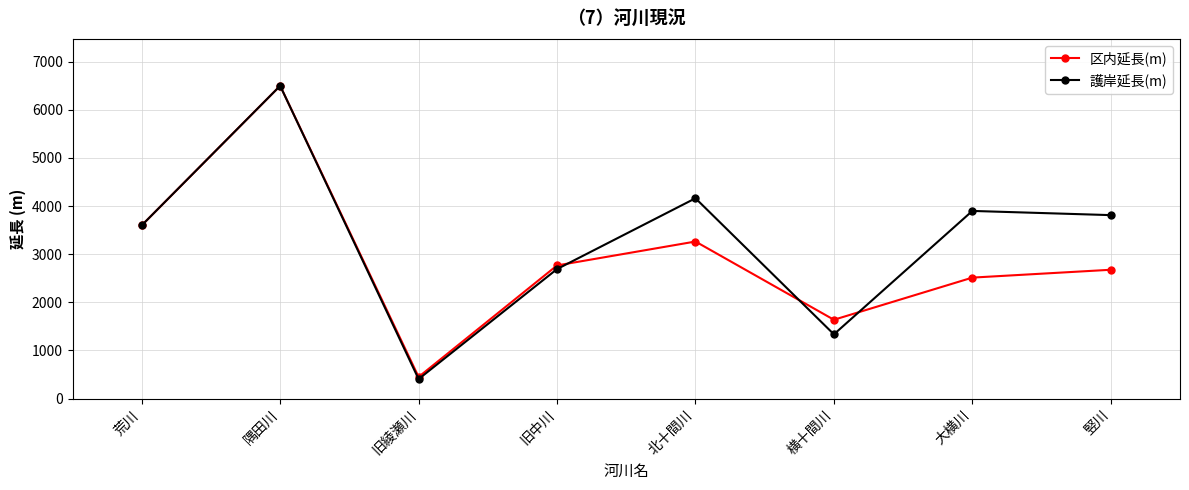

Reading left to right, list all the values displayed in this chart.

区内延長(m): 3600.0	6500.0	450.0	2767.0	3264.0	1638.0	2514.0	2677.0
護岸延長(m): 3600.0	6500.0	405.5	2691.5	4163.0	1335.4	3899.7	3812.5